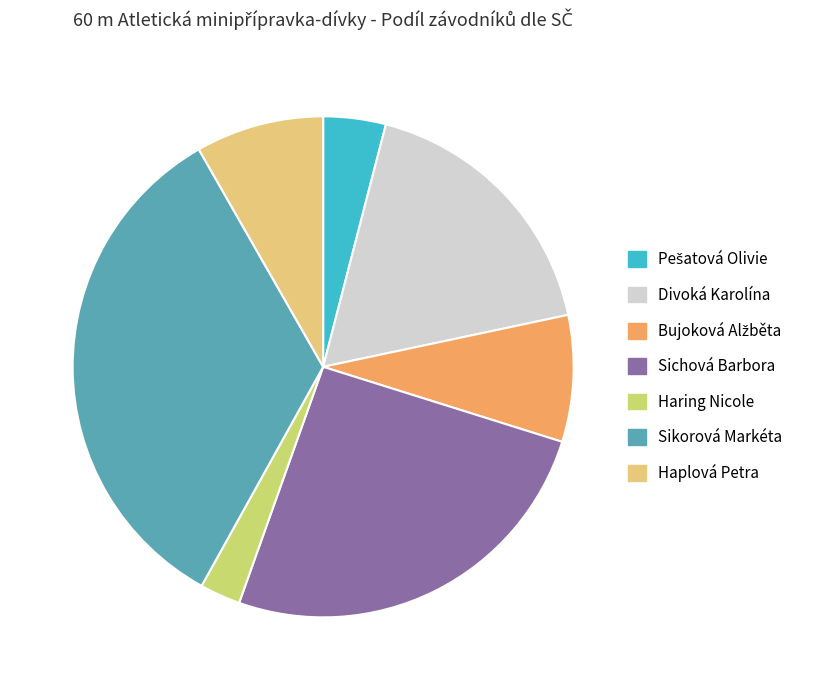

Count the number of slices in the pie.

7